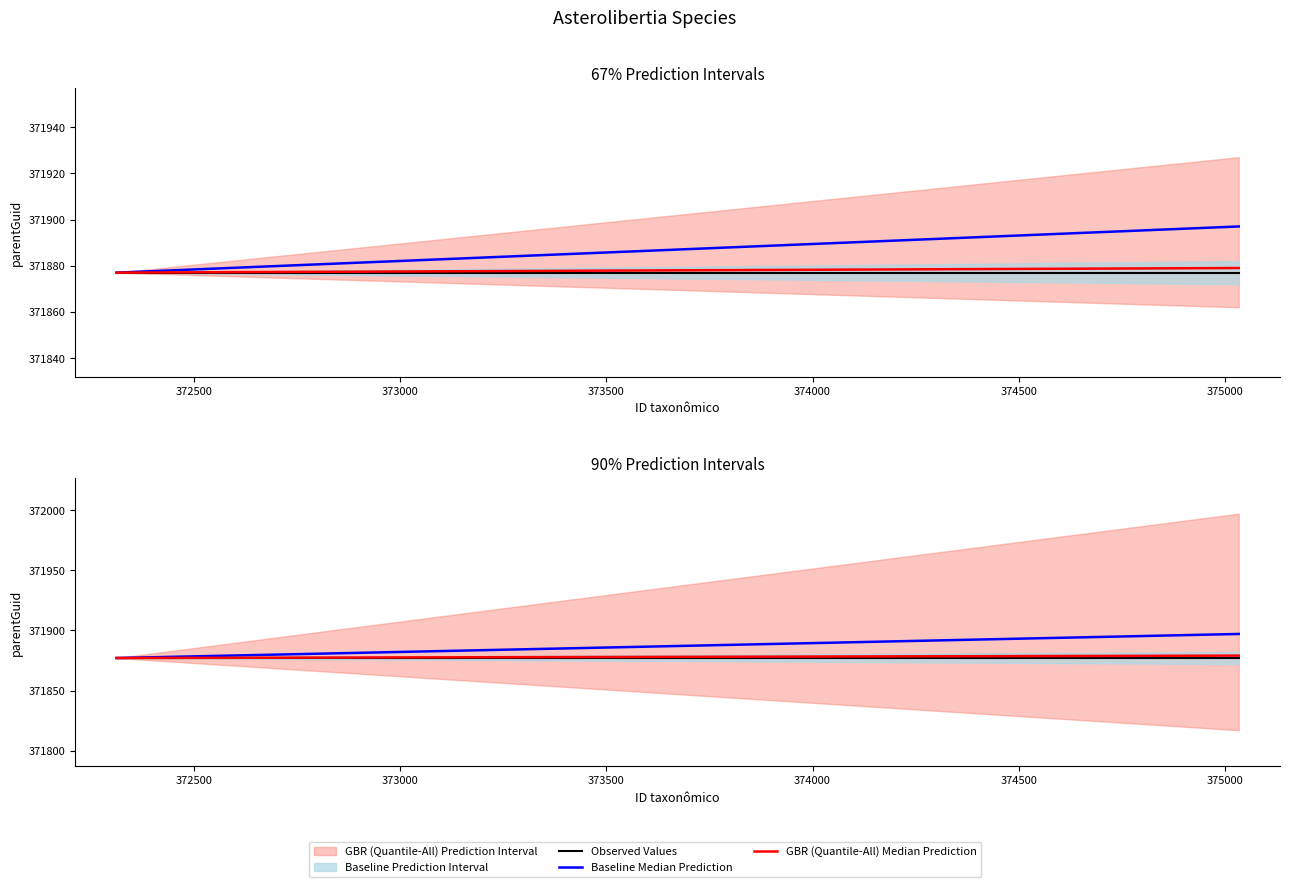

True or false: GBR (Quantile-All) Median Prediction and Baseline Median Prediction cross at least once.

False